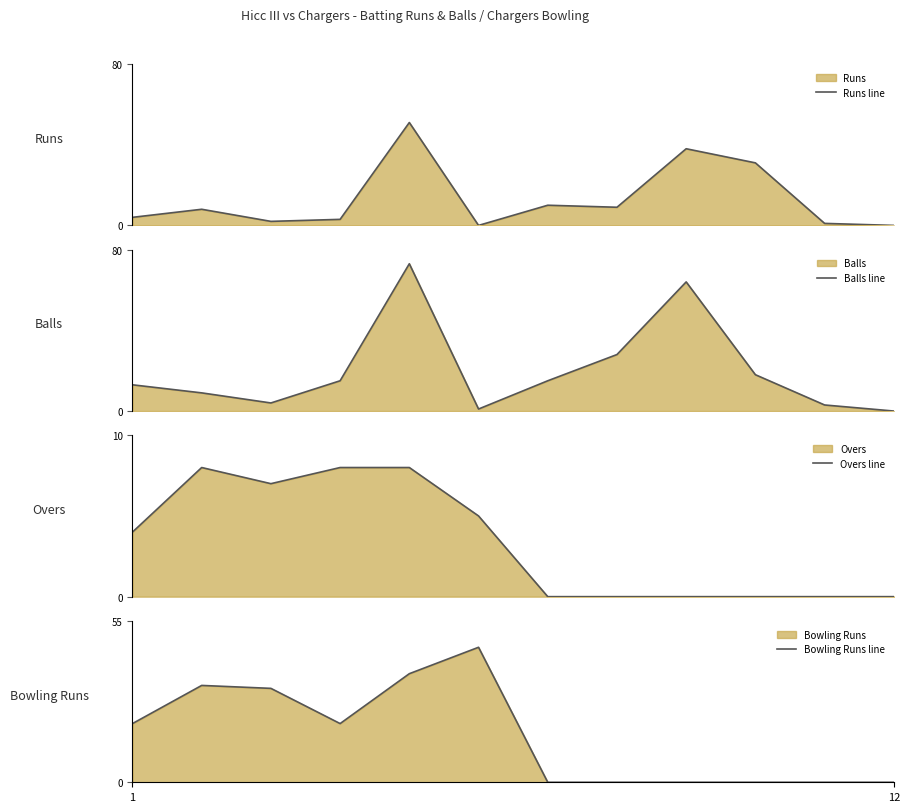

What is the highest value of the Balls line series?

73